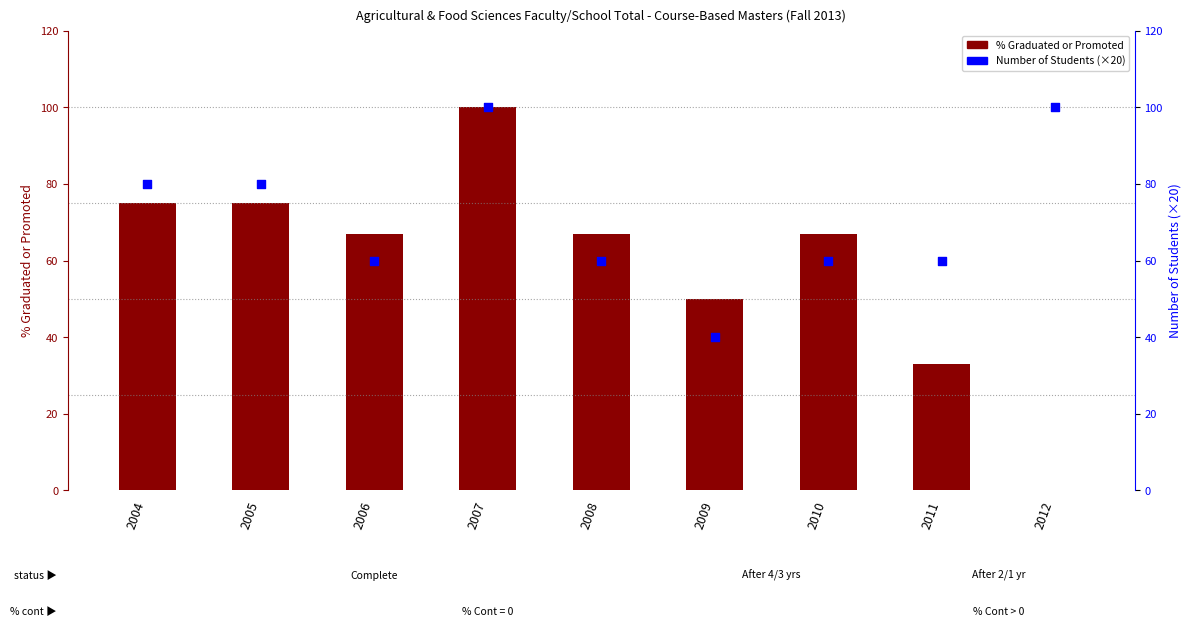

Is the value of % Graduated or Promoted at 2004 greater than the value of Number of Students (scaled) at 2012?

No